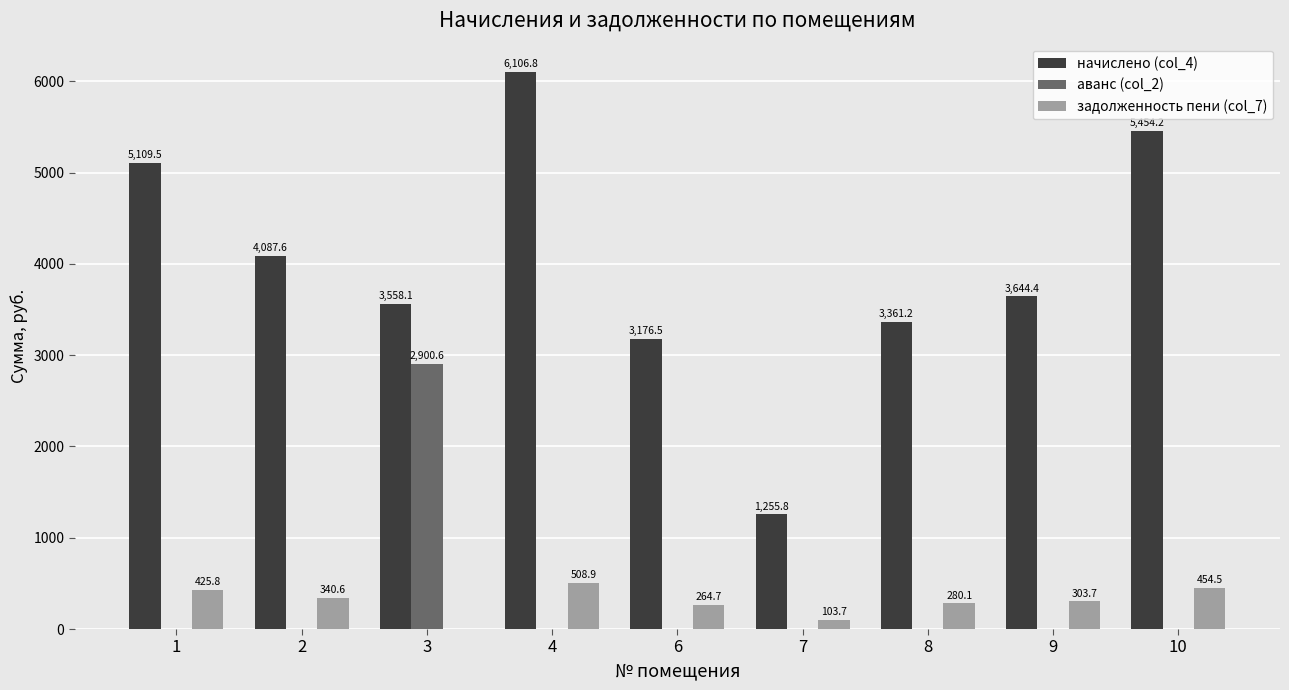

Which series has the widest spread of values?

начислено (col_4)